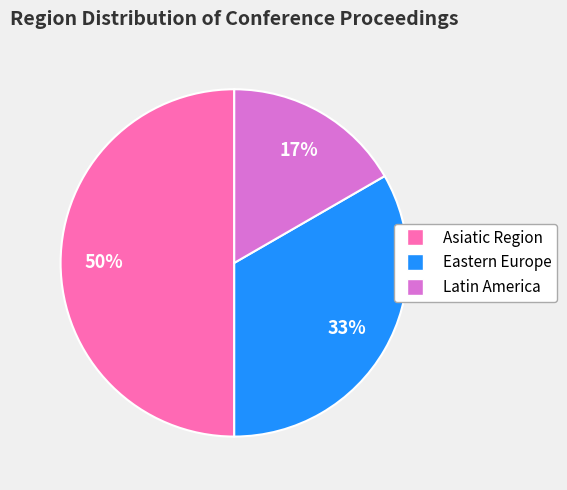

Does Eastern Europe represent more than half of the total?

No